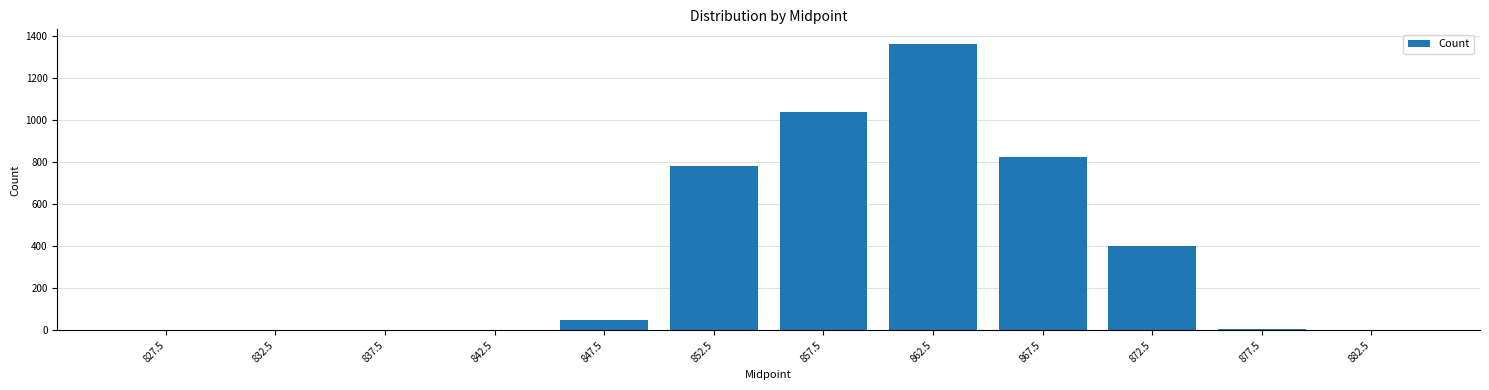

At which category does the chart reach its peak across all series?

862.5